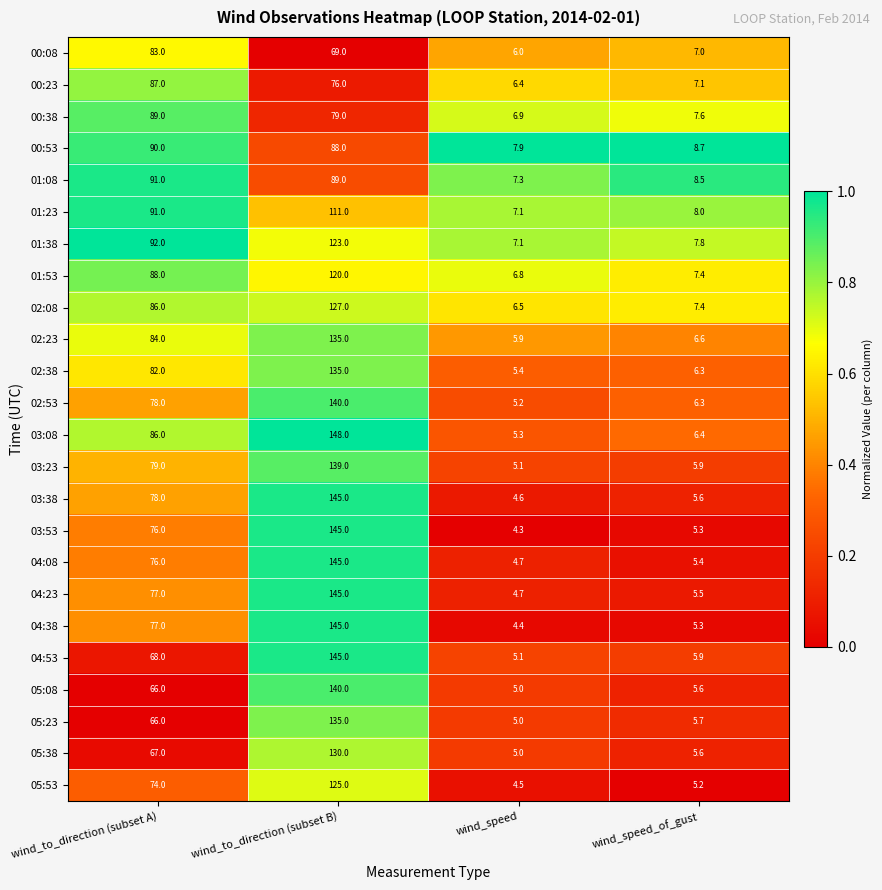

List the labels in order of 01:08 value, smallest first.

wind_speed, wind_speed_of_gust, wind_to_direction (subset B), wind_to_direction (subset A)